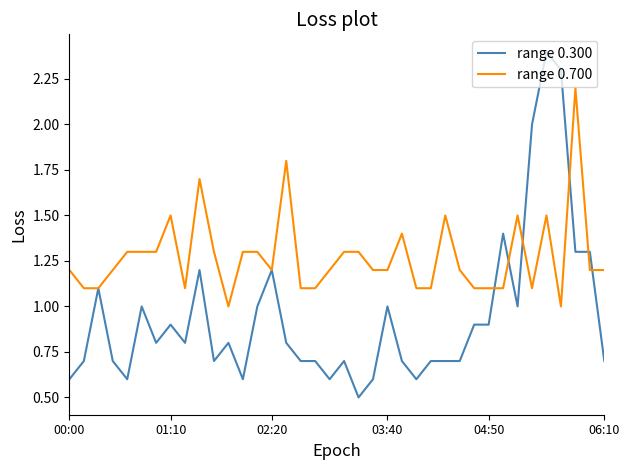

Rank the series by their average value, from lowest to highest.

range 0.300, range 0.700